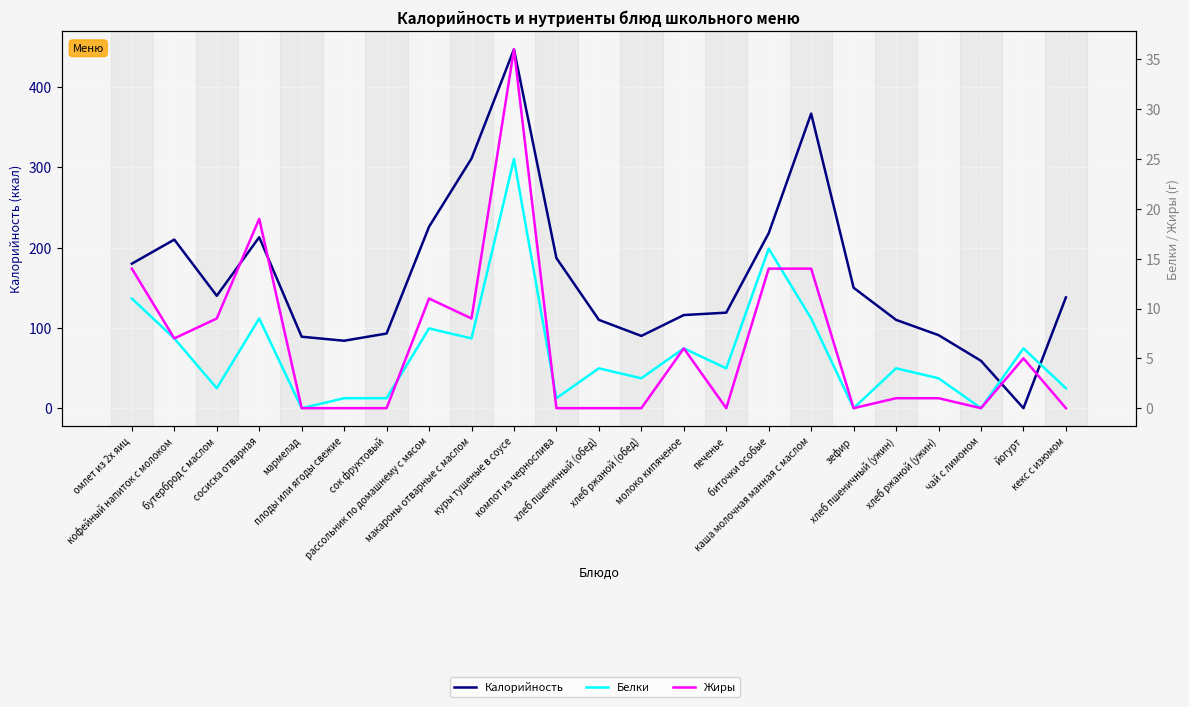

At how many categories does at least one series exceed 304?

3